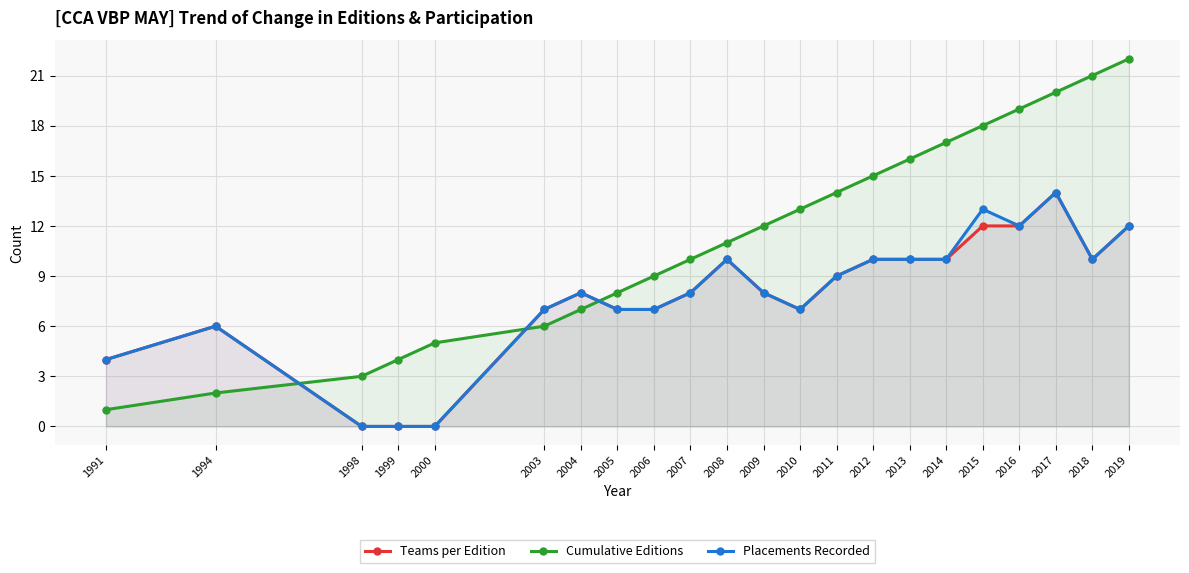

True or false: Cumulative Editions and Teams per Edition cross at least once.

True